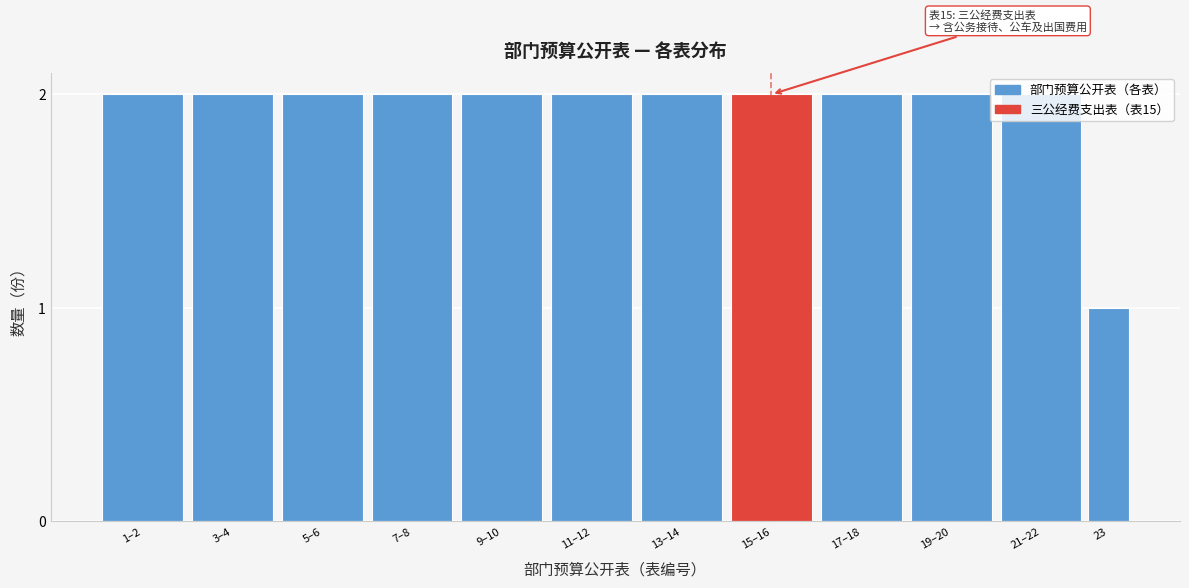

Which label corresponds to the smallest value in the chart?

23